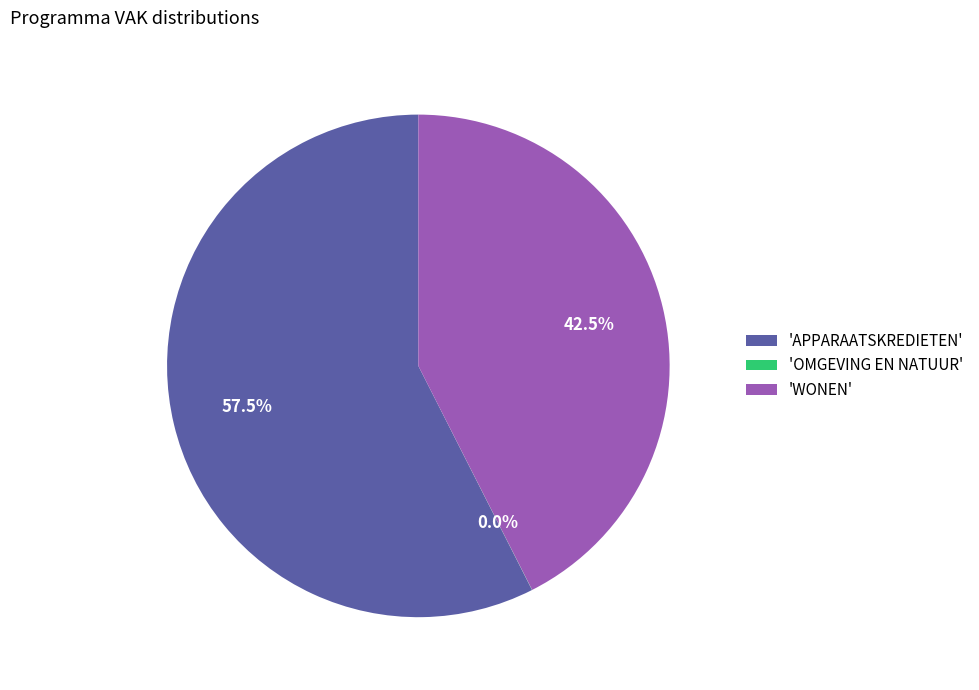

Is 'WONEN' the majority of the pie?

No